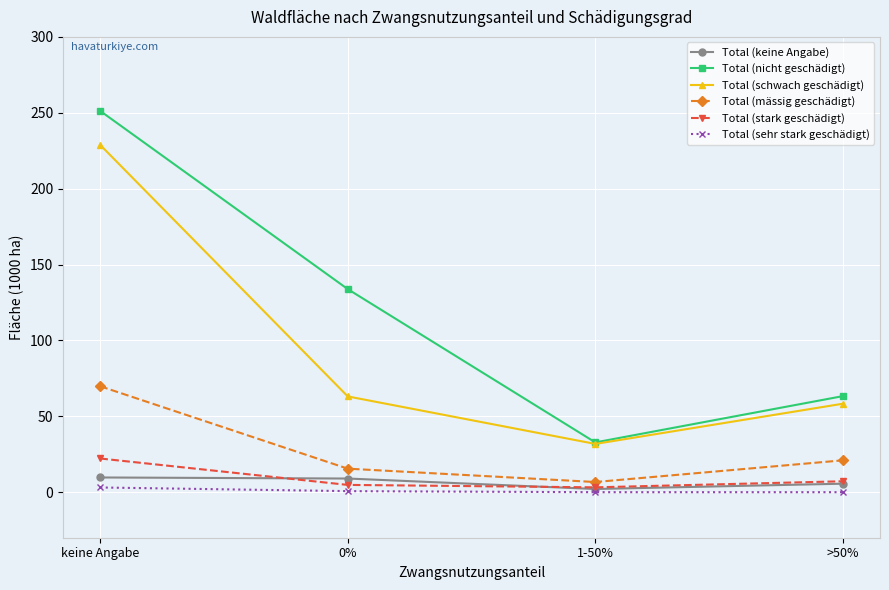

What is the difference between the Total (sehr stark geschädigt) values at keine Angabe and 1-50%?

3.1